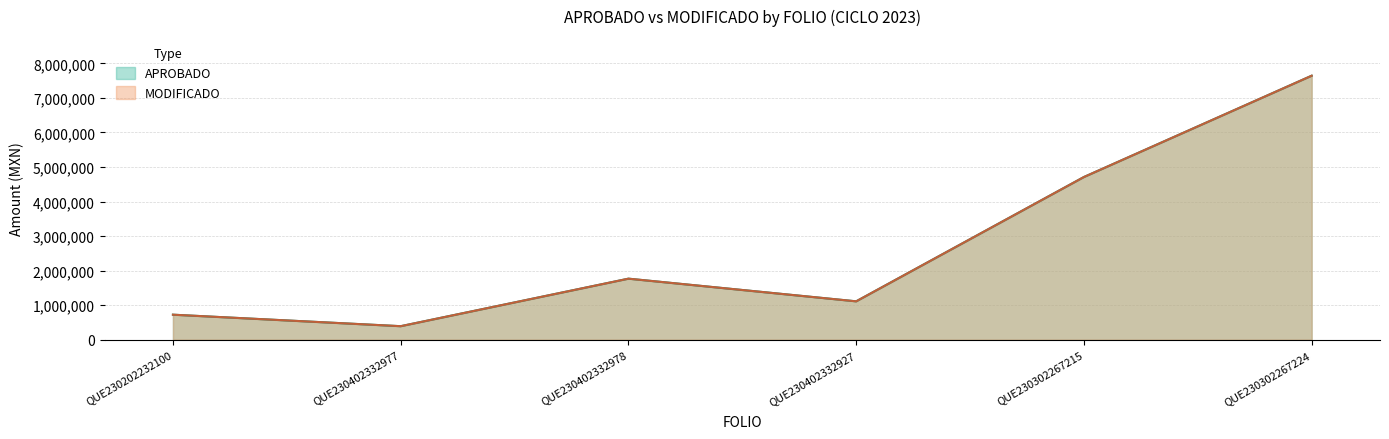

What is the label of the 6th point from the right?

QUE230202232100